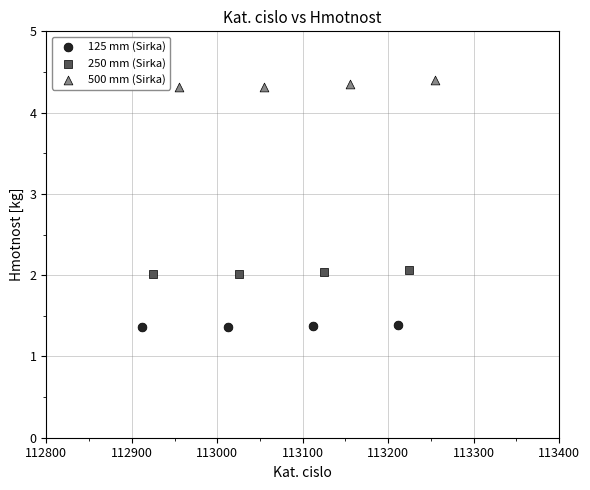

Which series contains the lowest Y value?

125 mm (Sirka)